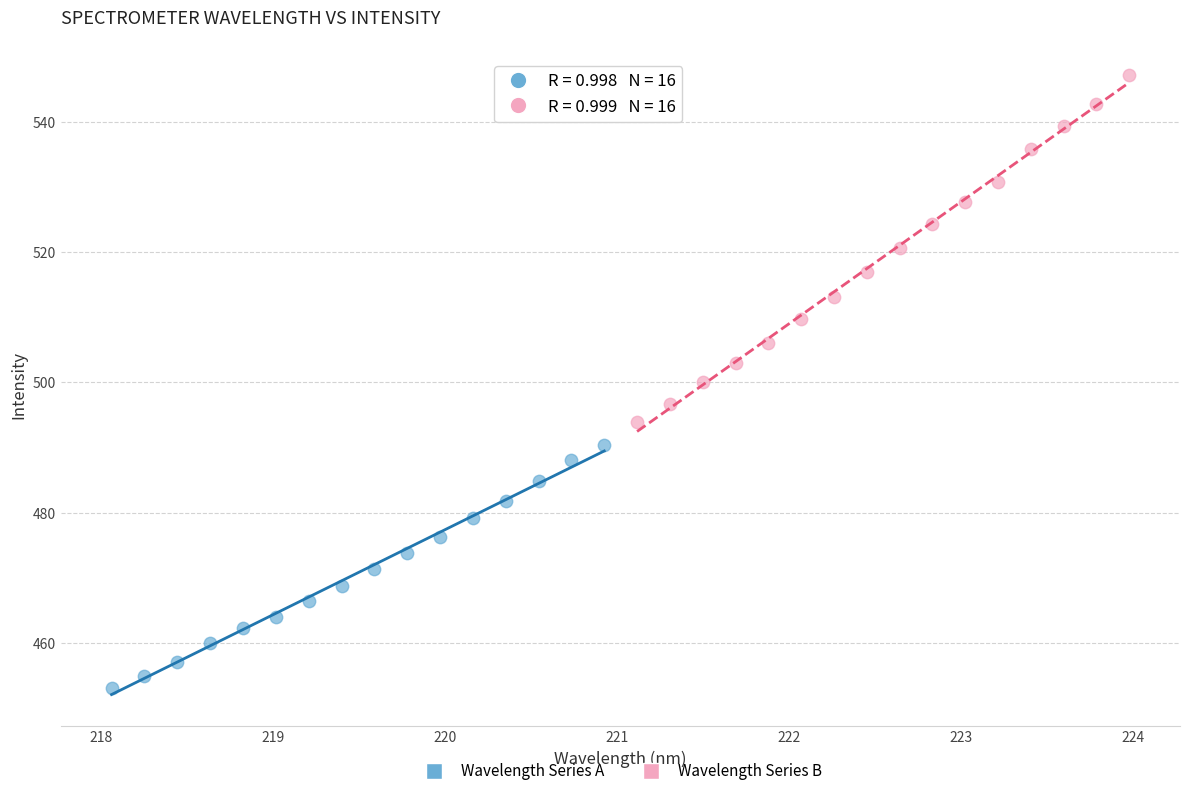

Which series reaches the minimum Y coordinate?

Wavelength Series A